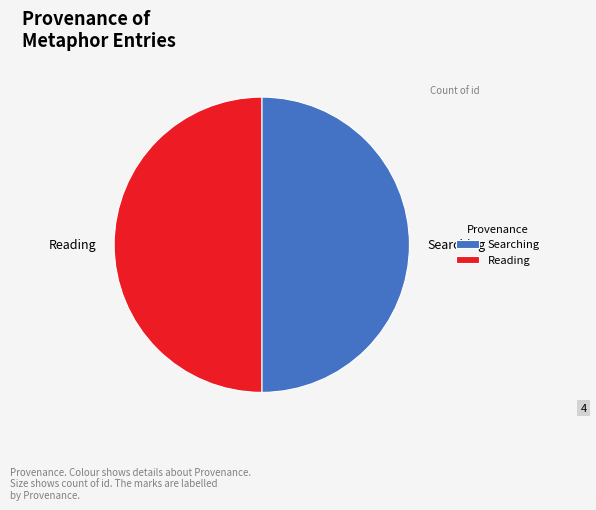

How many segments does this pie chart have?

2